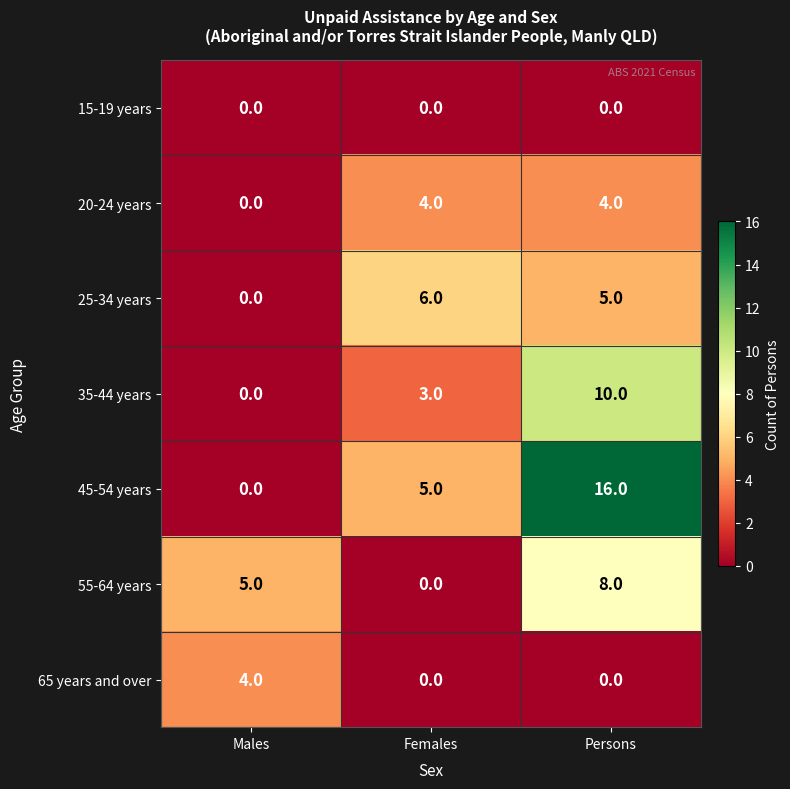

At which category is the sum across all series the highest?

Persons